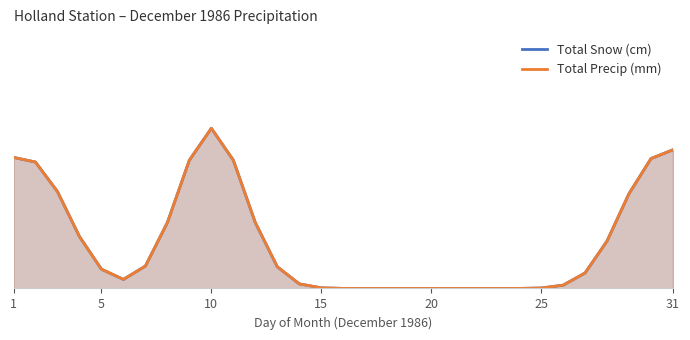

What is the value of the Total Precip (mm) point at the 7th from the left?

0.1